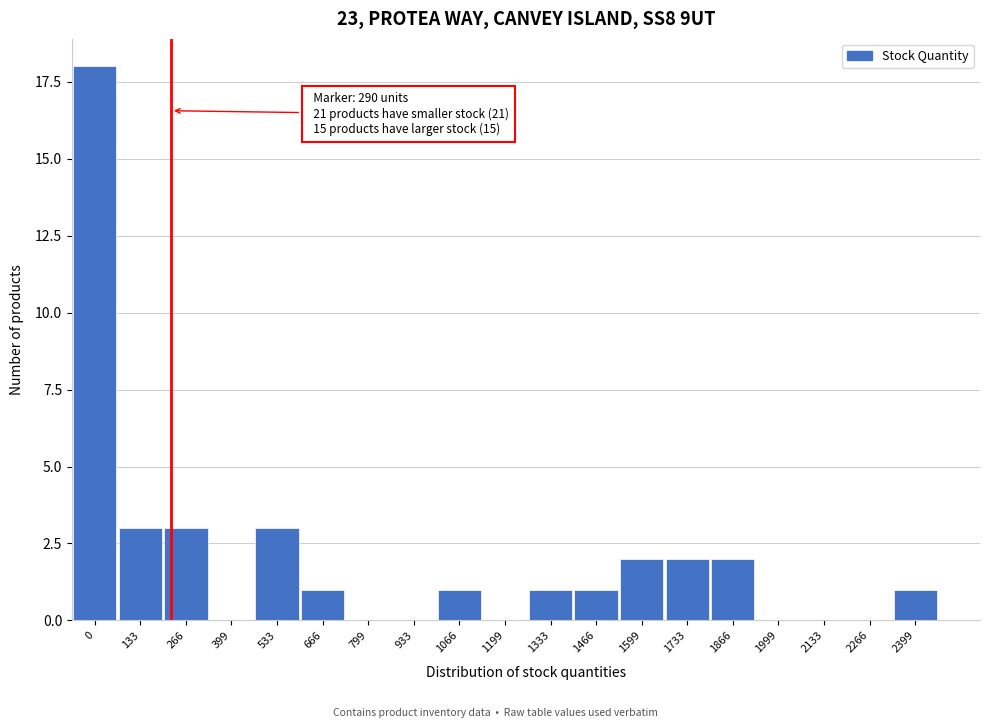

Reading right to left, what are all the values shown in this chart?

2399=1	2266=0	2133=0	1999=0	1866=2	1733=2	1599=2	1466=1	1333=1	1199=0	1066=1	933=0	799=0	666=1	533=3	399=0	266=3	133=3	0=18